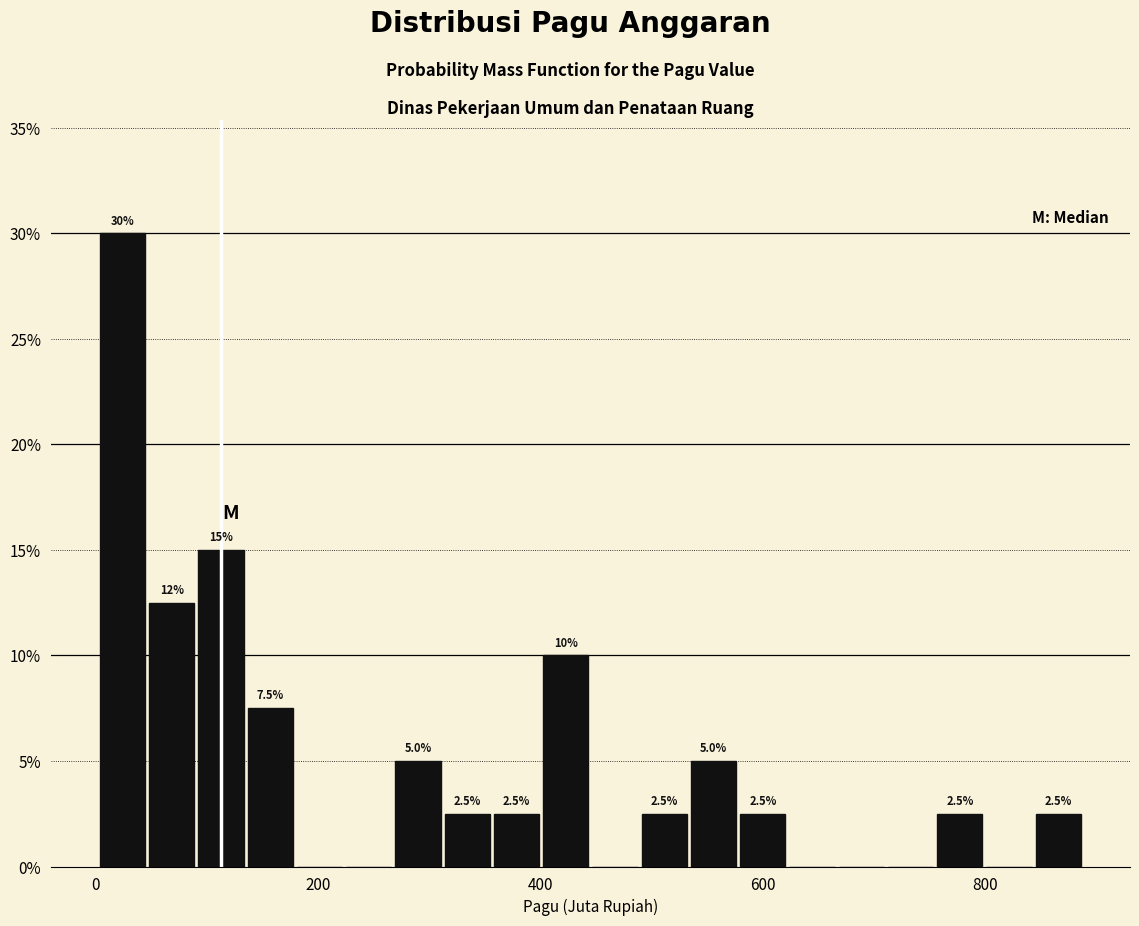

Read against the x-axis, roughly where is the centre of the tallest bar?

20